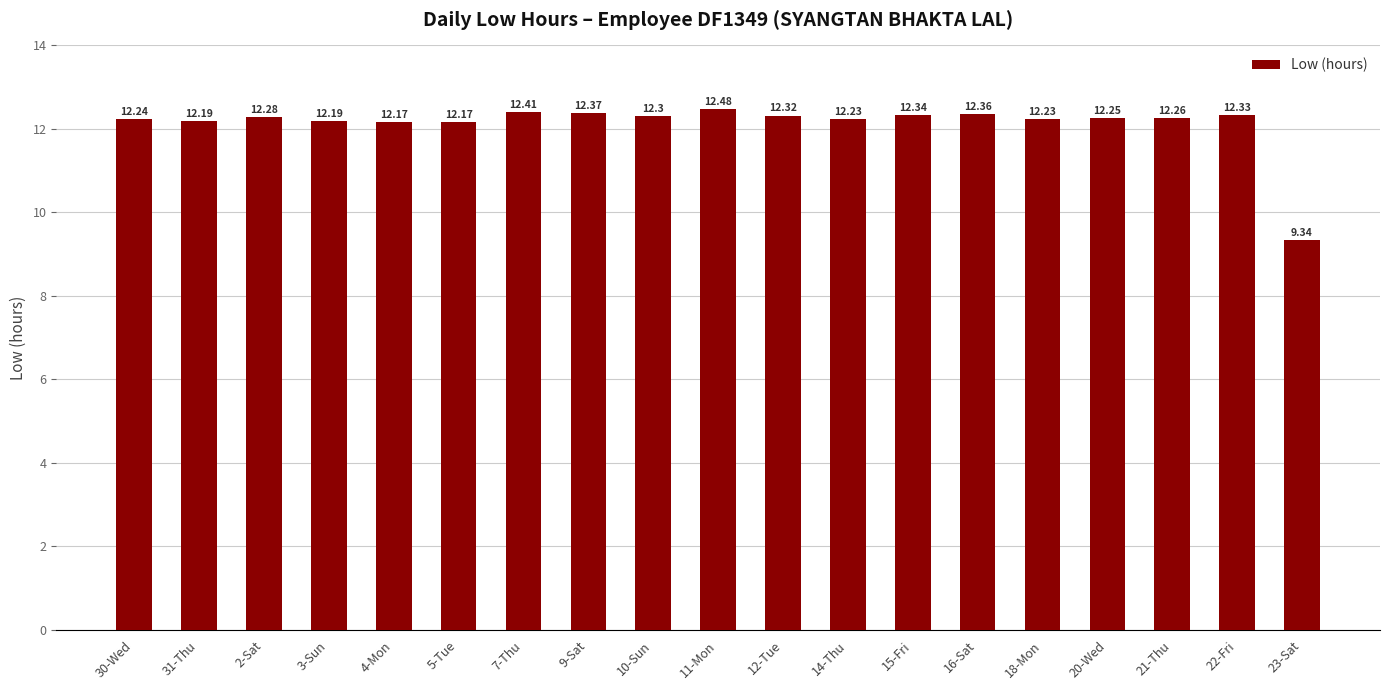

At which label does the data first exceed 12?

30-Wed